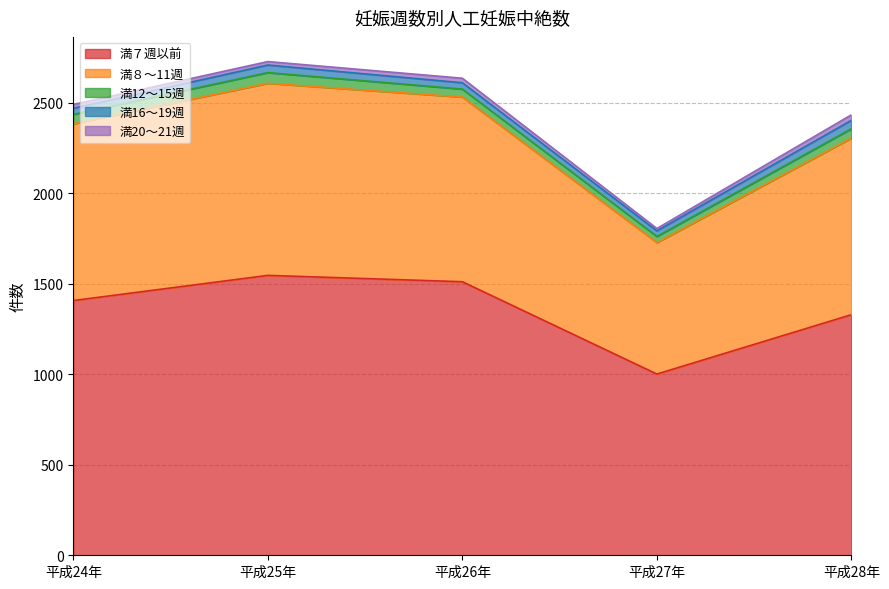

What are all the series names shown in the legend?

満７週以前, 満８～11週, 満12～15週, 満16～19週, 満20～21週